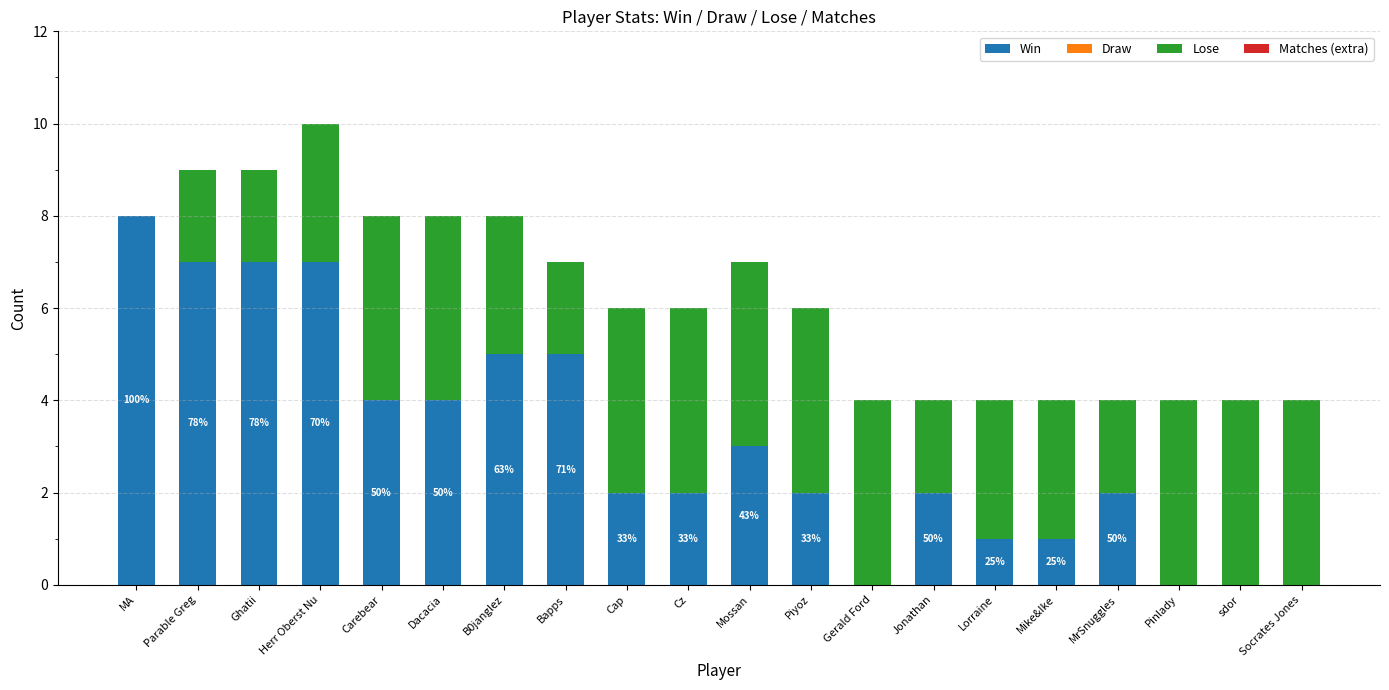

True or false: Win has a value of 0 at Cz.

False